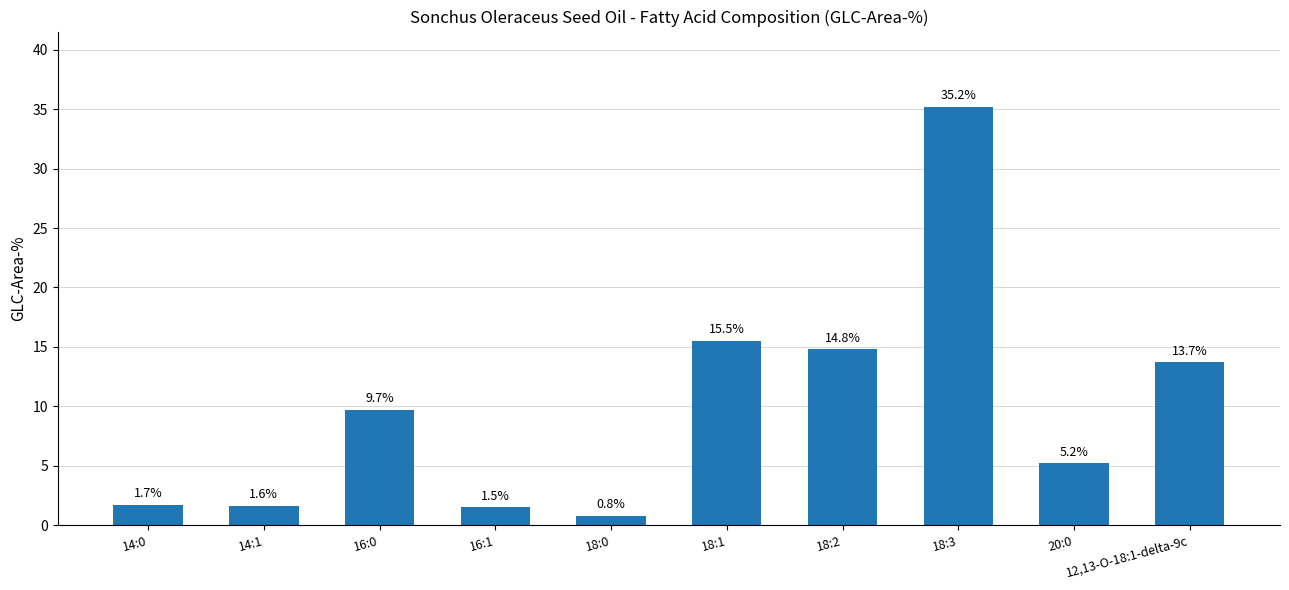

The value at 16:0 is 14.8. True or false?

False